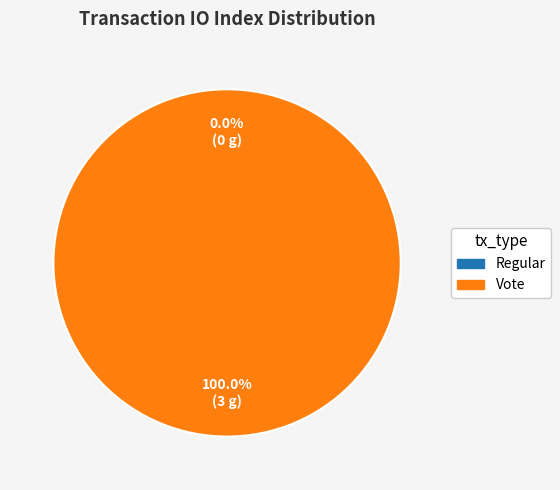

What is the change in value from Regular to Vote?

+3